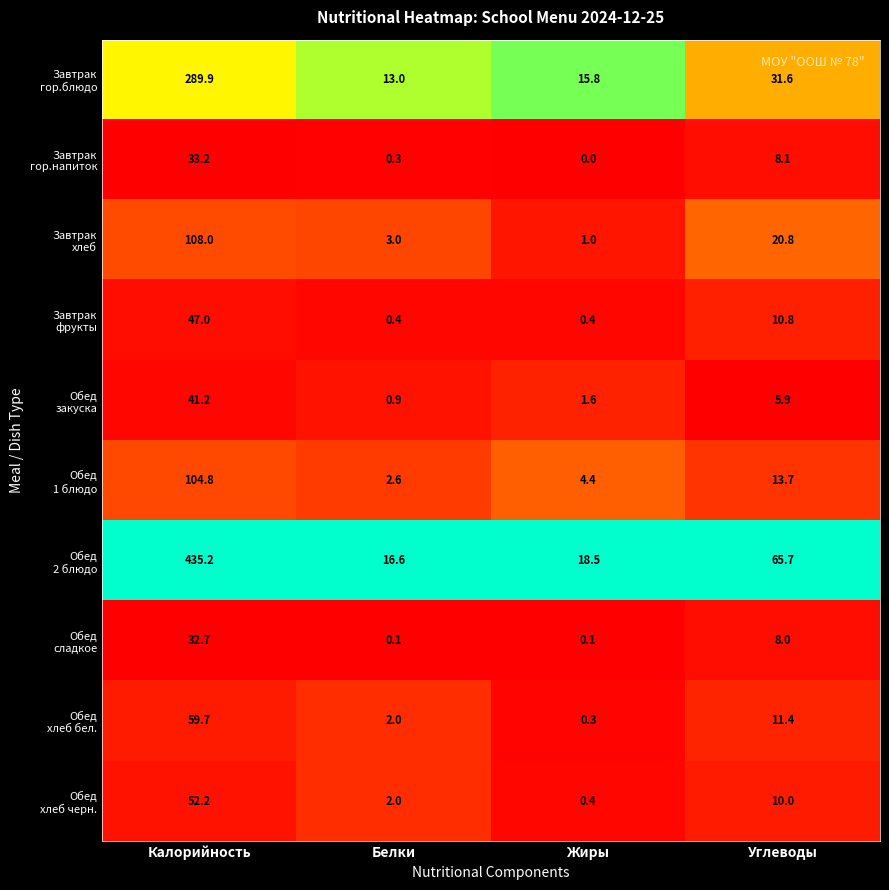

What is the spread (max minus min) of values at Белки?

16.5